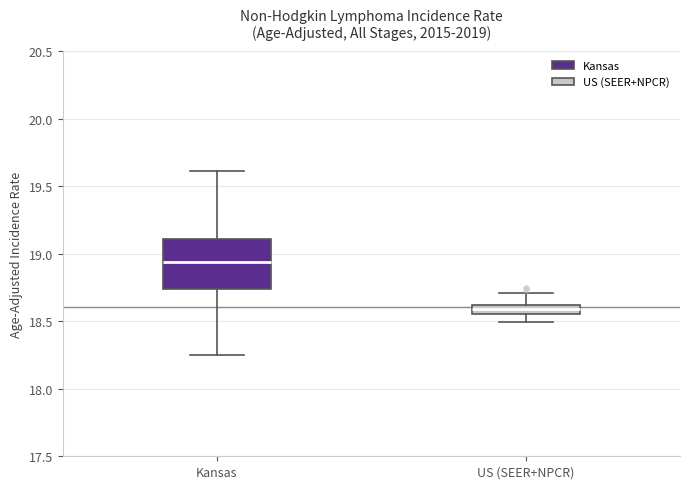

Where is the upper edge of the box for Kansas on the y-axis? The values are not printed on the chart, so give them approximately, as read against the axis.

19.10